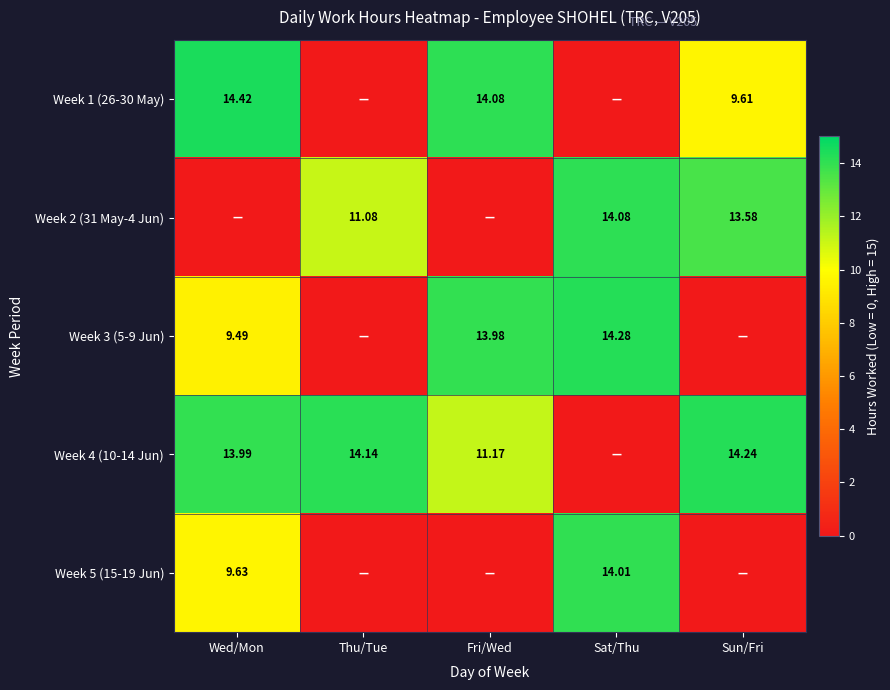

What is the total value across all series at Sat/Thu?

42.4